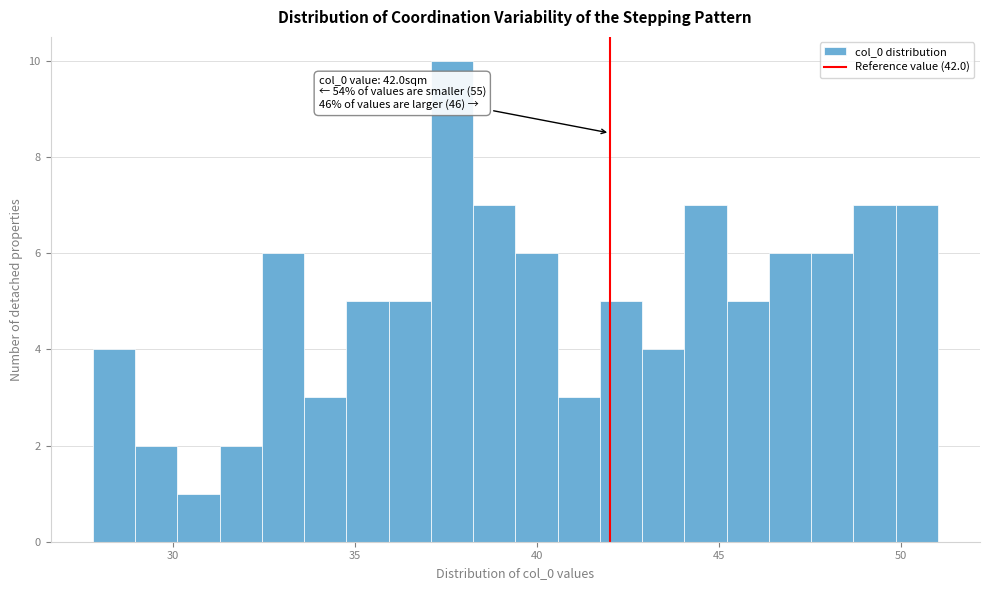

Around what value on the x-axis is the tallest bar? Give the approximate position of its centre, as read against the axis.

37.5